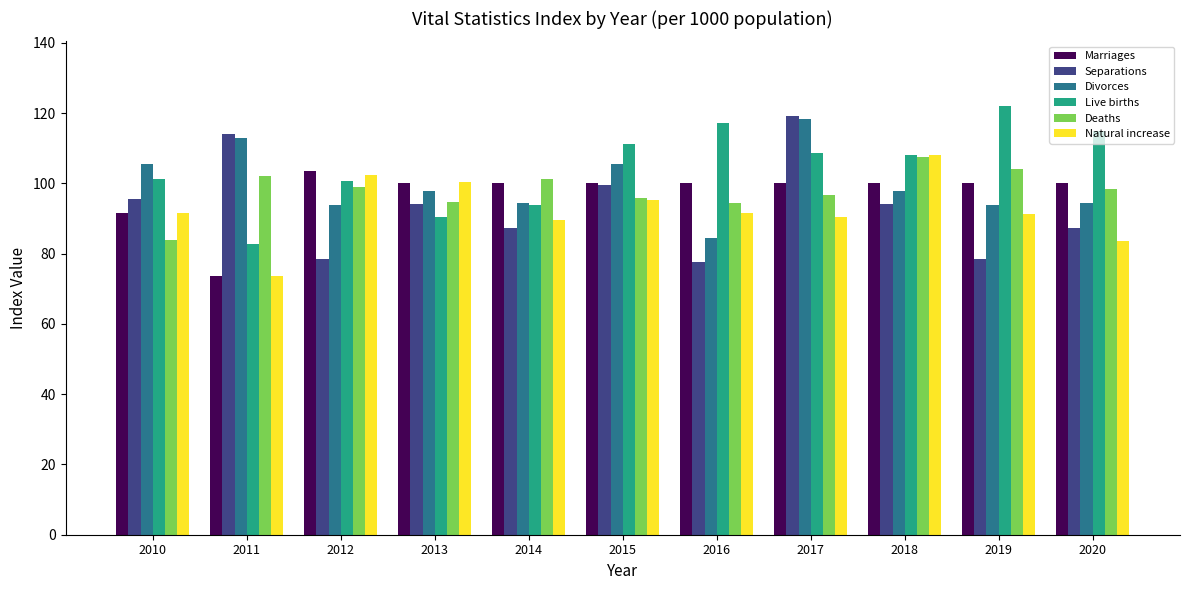

What is the approximate value of Deaths at 2012?

99.1